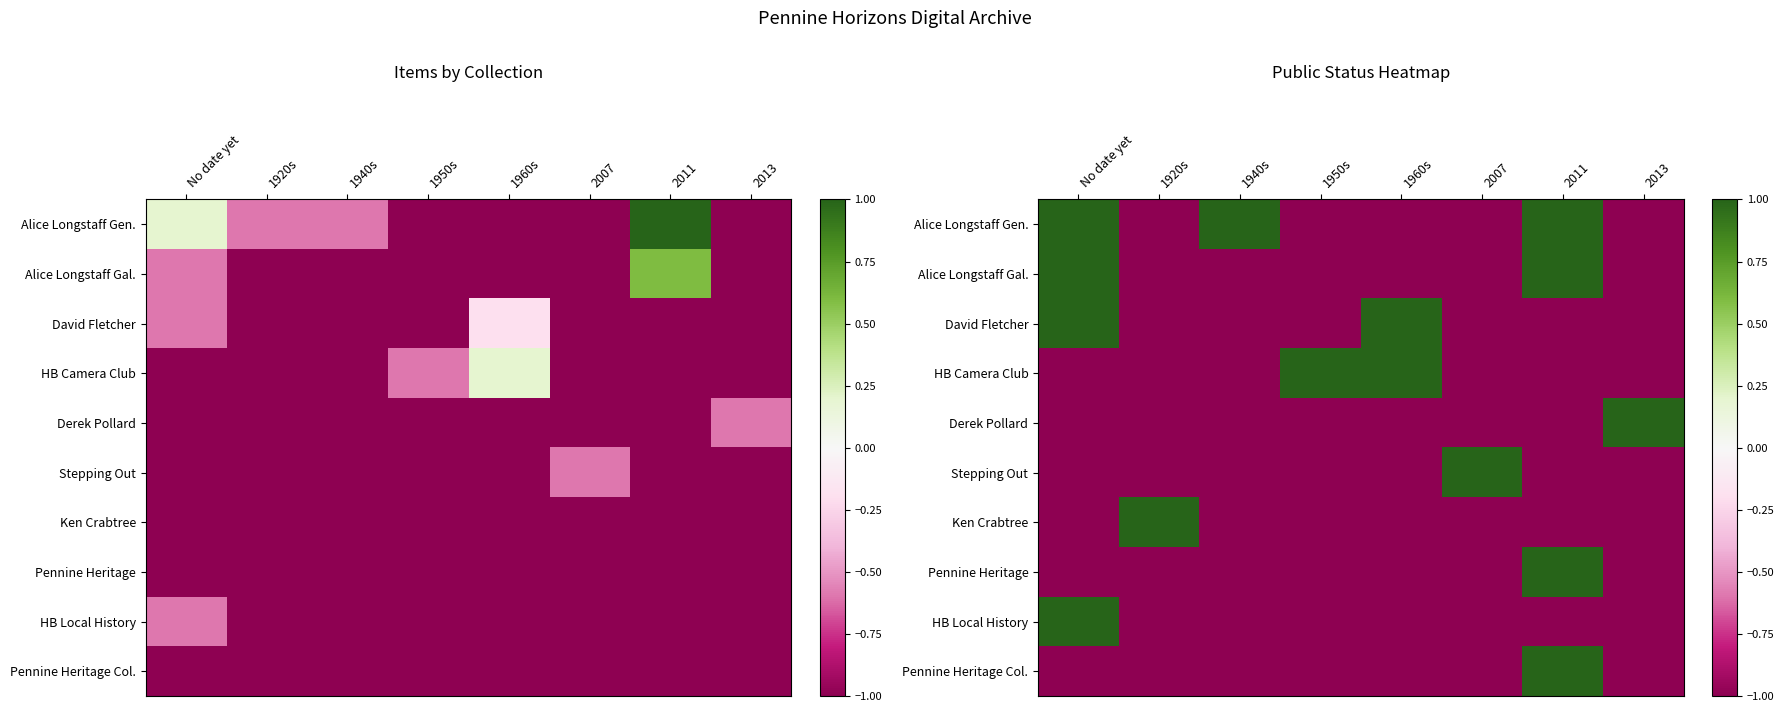

How many values in Alice Longstaff Gal. are below zero?

6